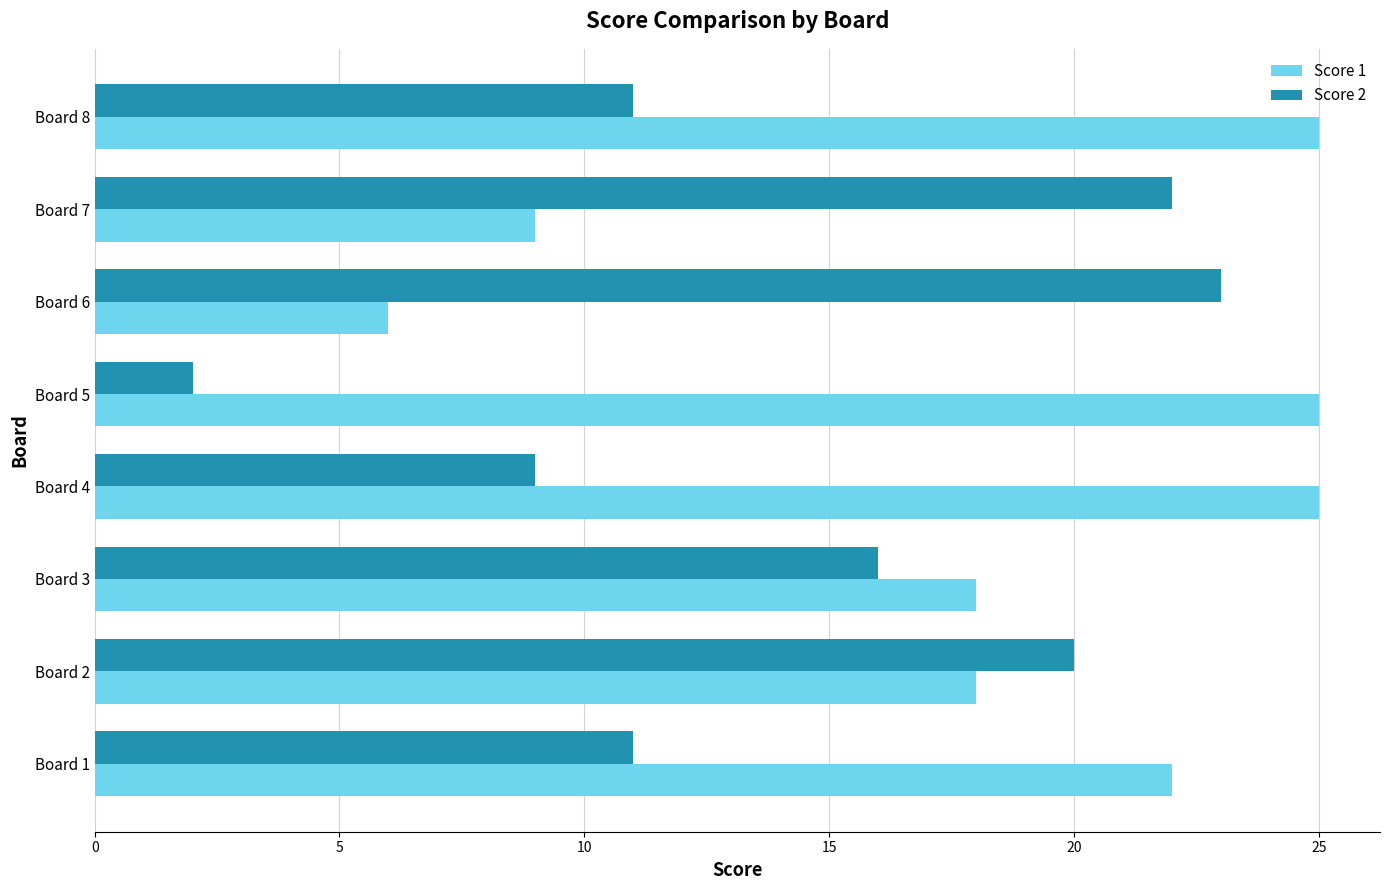

How many data points in Score 1 are less than 22?

4